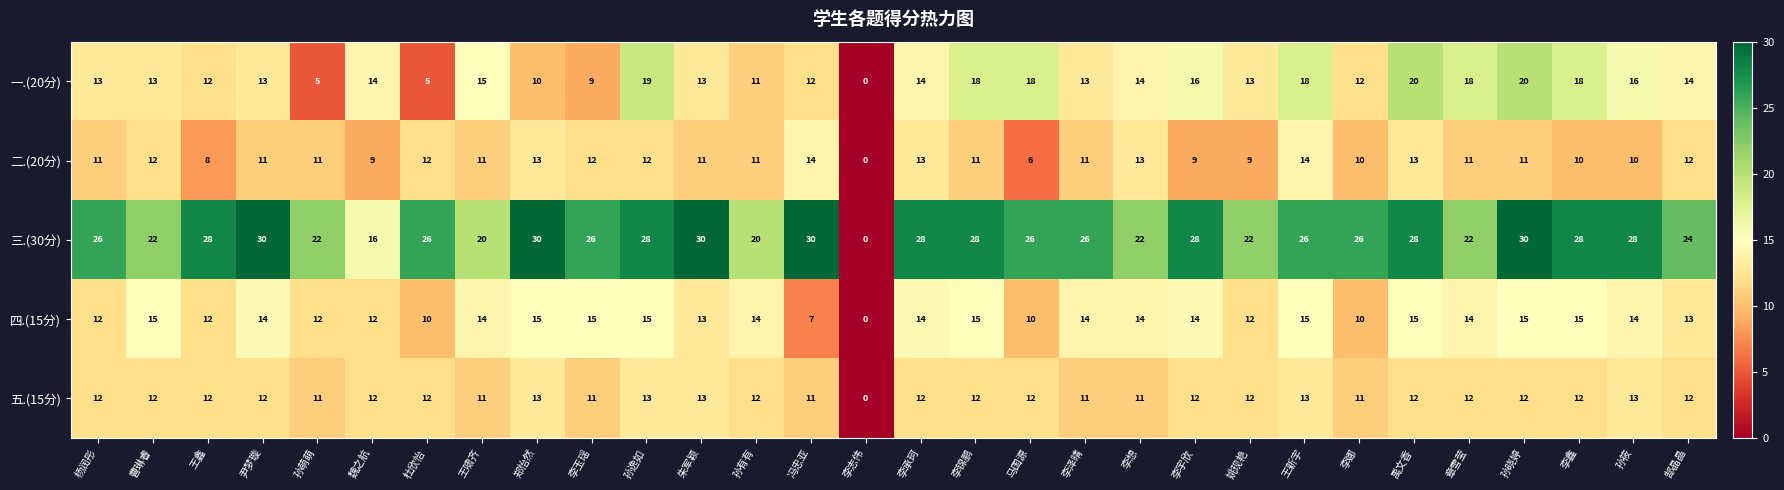

What is the approximate value of 一.(20分) at 李锦鹏, to the nearest 5?

20